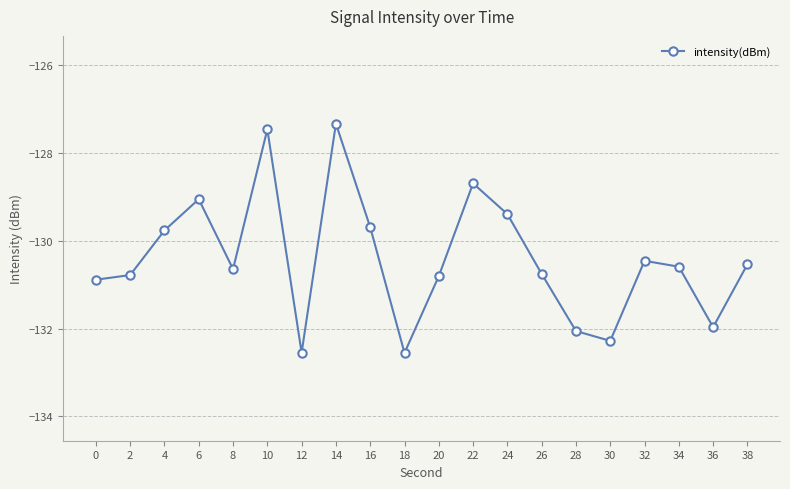

What is the difference between the maximum and minimum values?

5.2